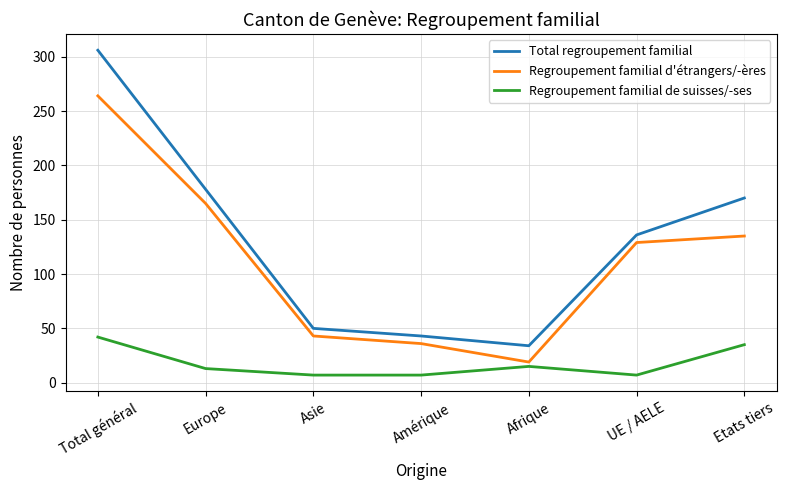

True or false: Regroupement familial d'étrangers/-ères and Total regroupement familial intersect in this chart.

False